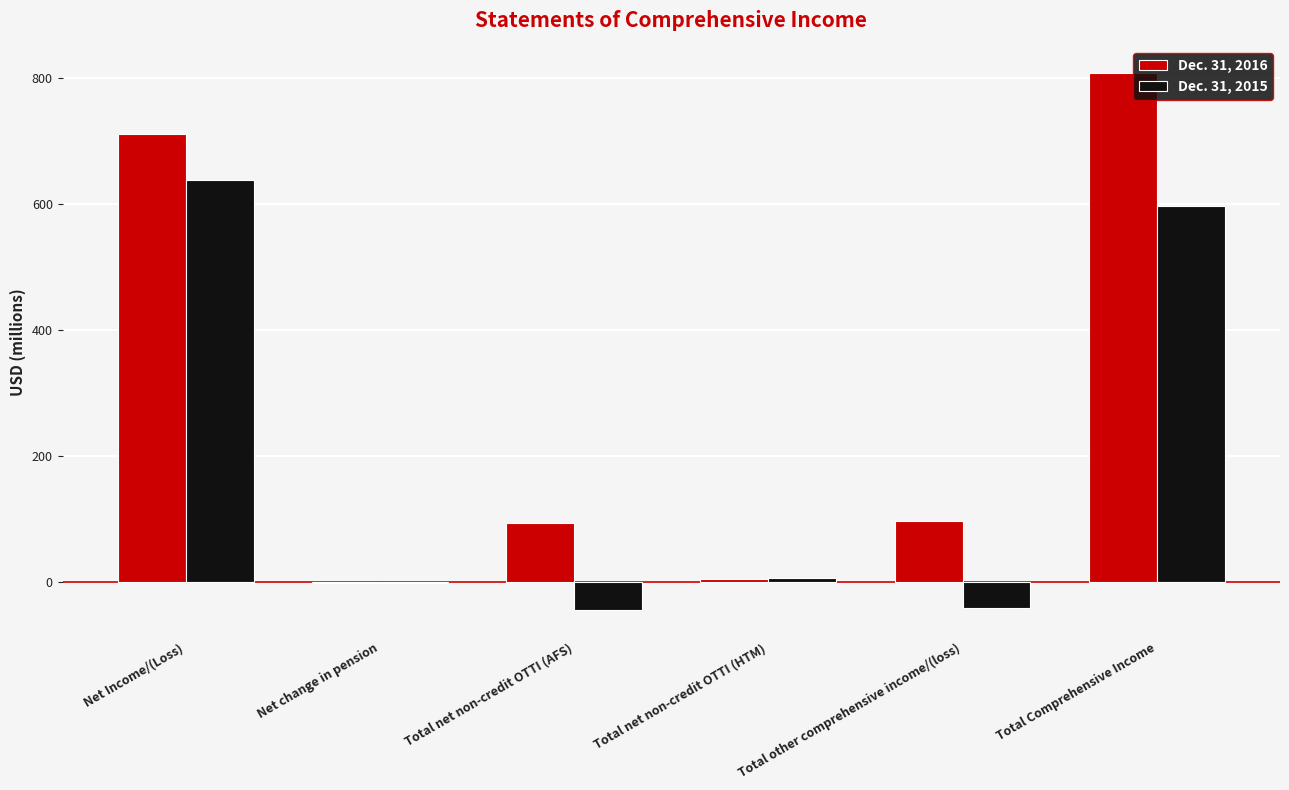

Which label corresponds to the largest value in the chart?

Total Comprehensive Income